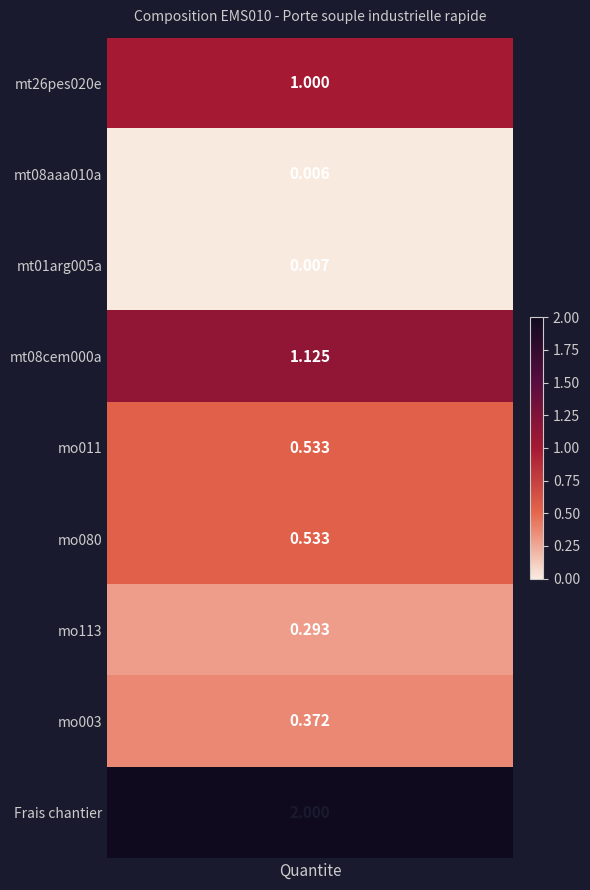

Reading left to right, list all the values displayed in this chart.

0=1.0	1=0.0	2=0.0	3=1.1	4=0.5	5=0.5	6=0.3	7=0.4	8=2.0